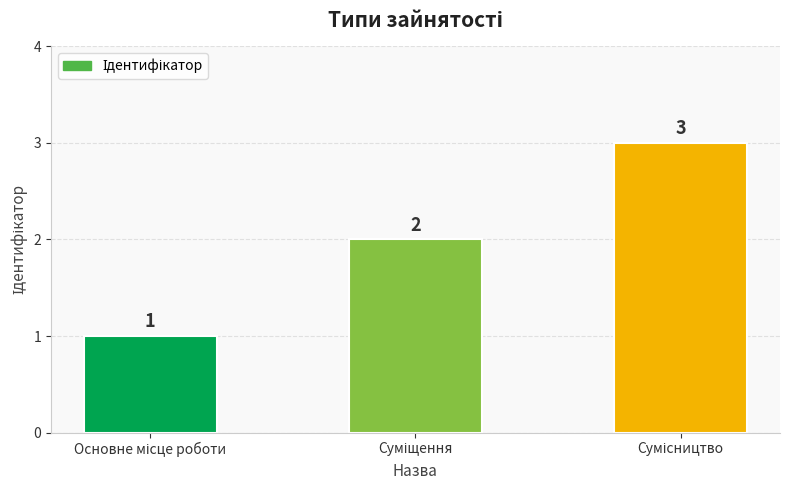

What is the difference between the maximum and minimum values?

2